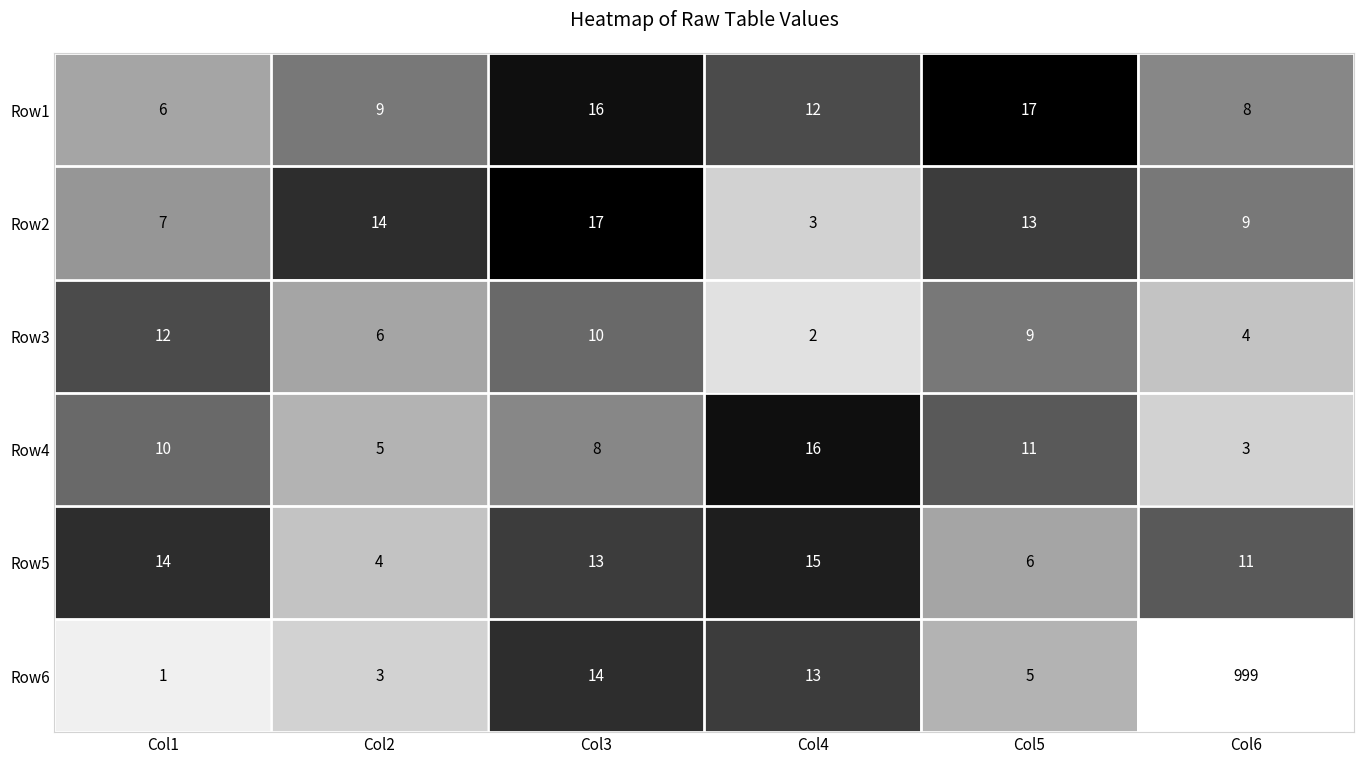

Which label corresponds to the smallest value in the chart?

Col1